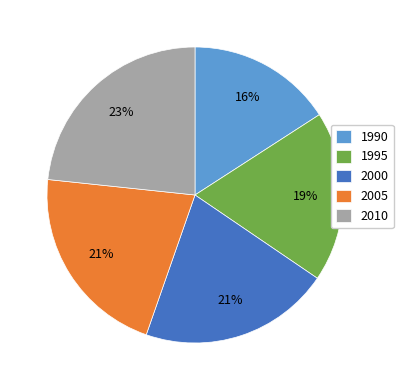

What is the ratio of the value at 1995 to the value at 2000?

0.9